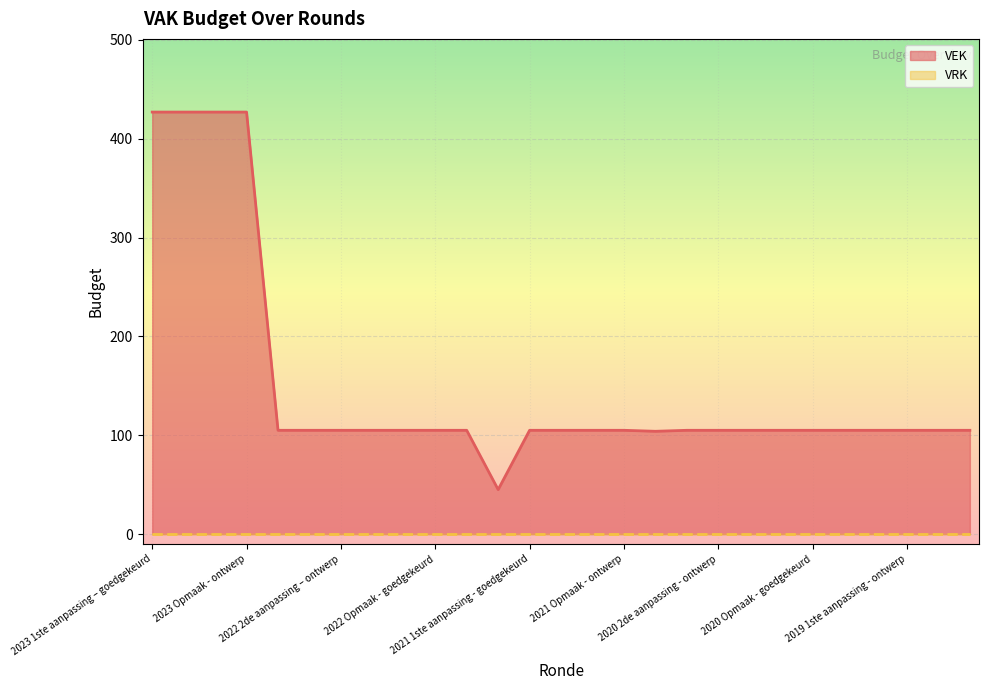

True or false: the data shows 105 at 2022 2de aanpassing – goedgekeurd.

True